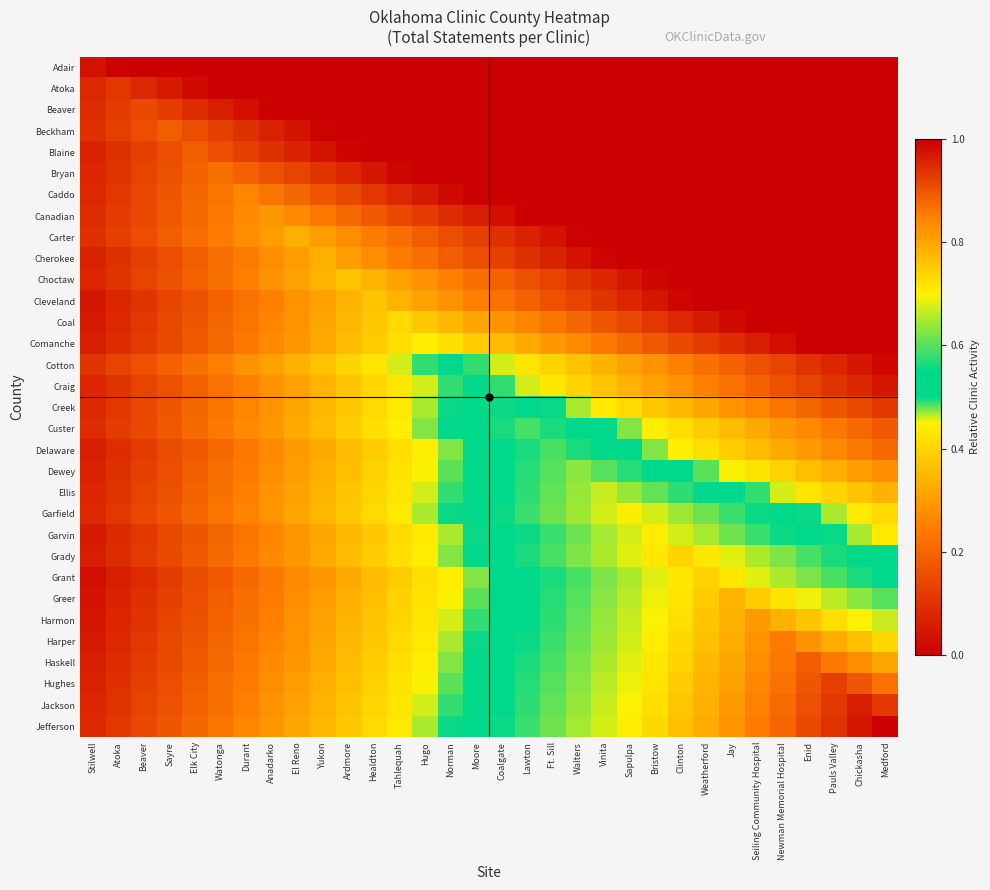

What is the total value across all series at Stilwell?

2.2